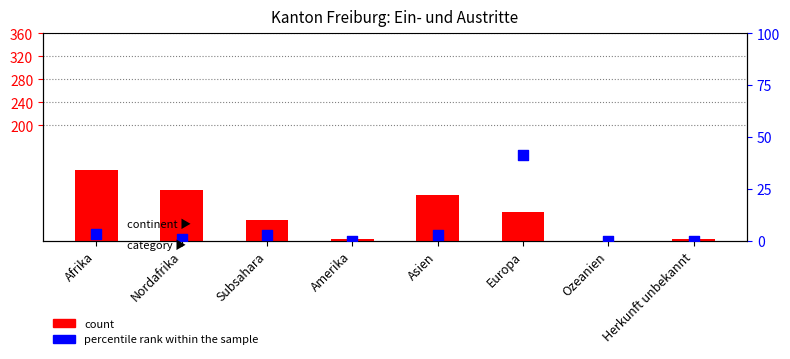

At which category is the sum across all series the highest?

Afrika